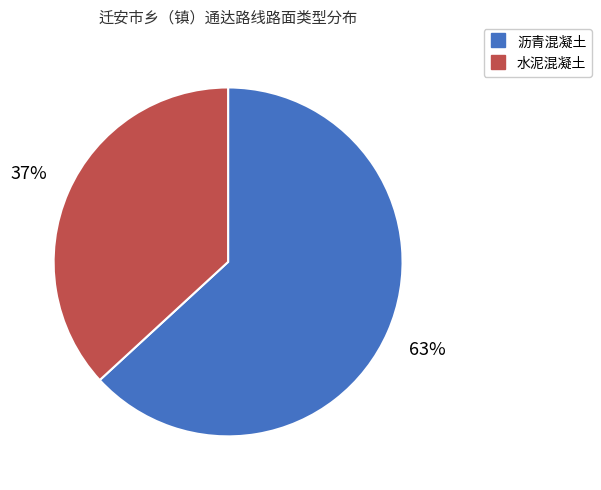

Does 沥青混凝土 account for over 50% of the chart?

Yes